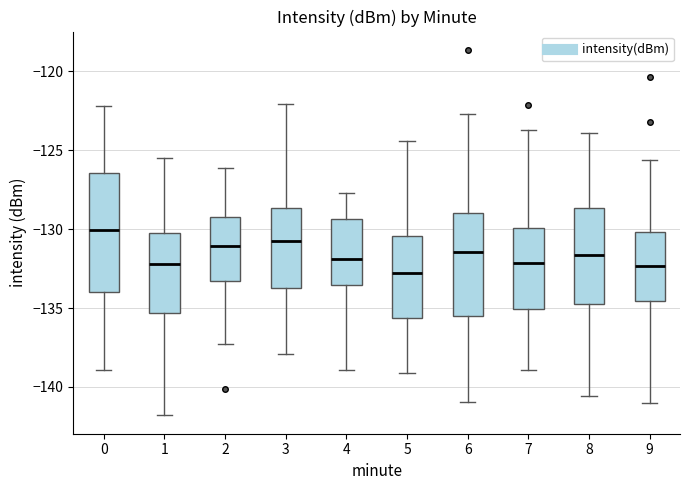

Which box's median line is the highest?

0